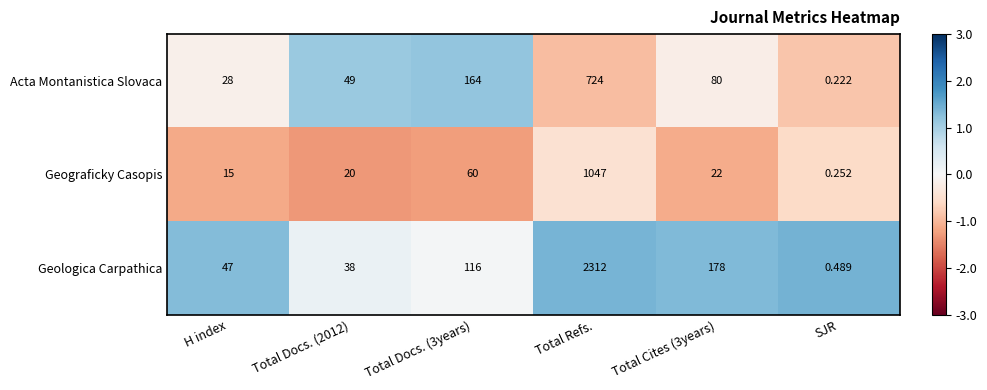

List the series in order of their peak value, lowest first.

Acta Montanistica Slovaca, Geograficky Casopis, Geologica Carpathica